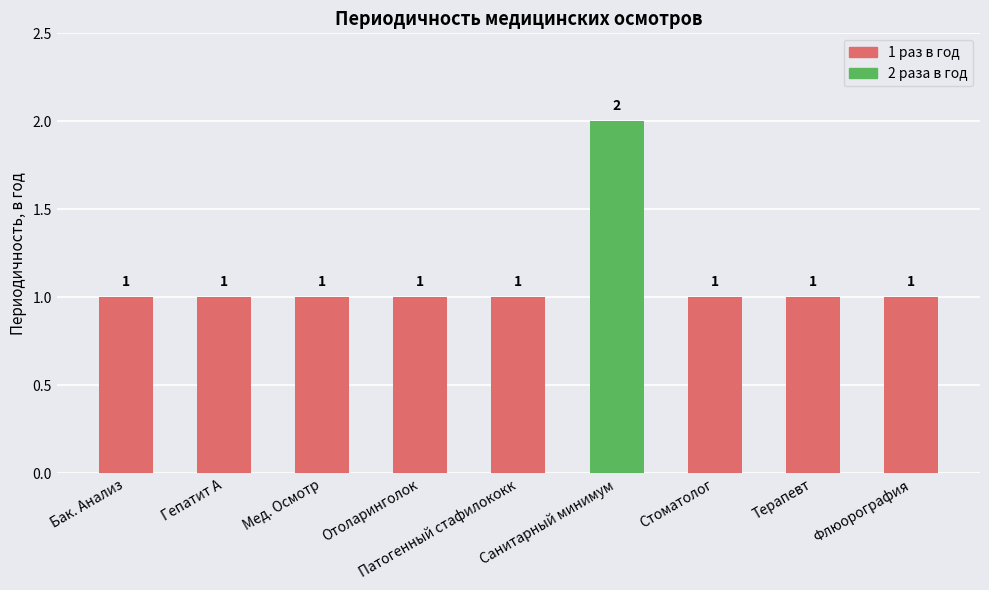

What is the approximate value at Терапевт?

1